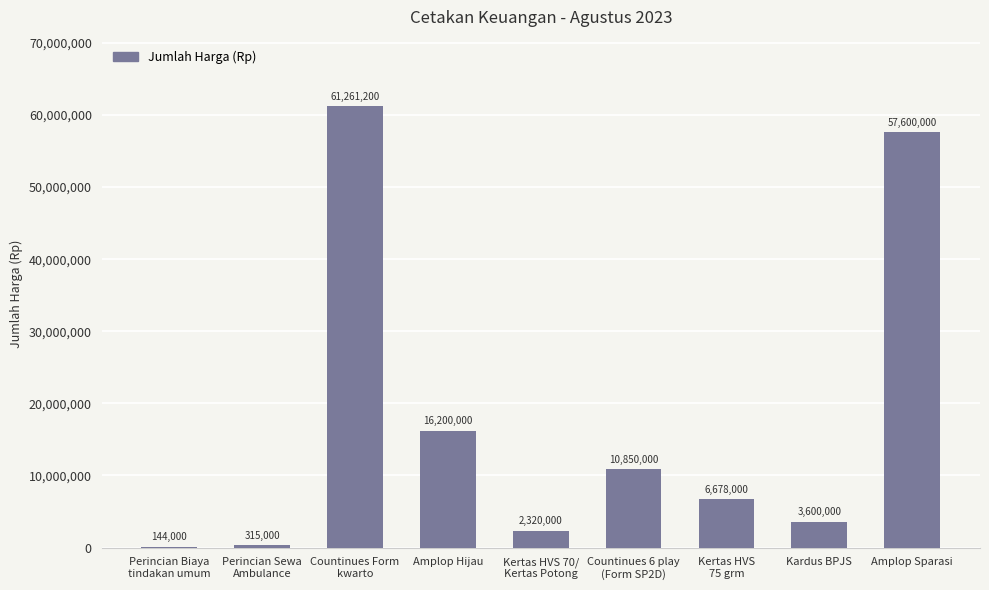

Is it true that the value at Countinues Form
kwarto is 61261200?

True